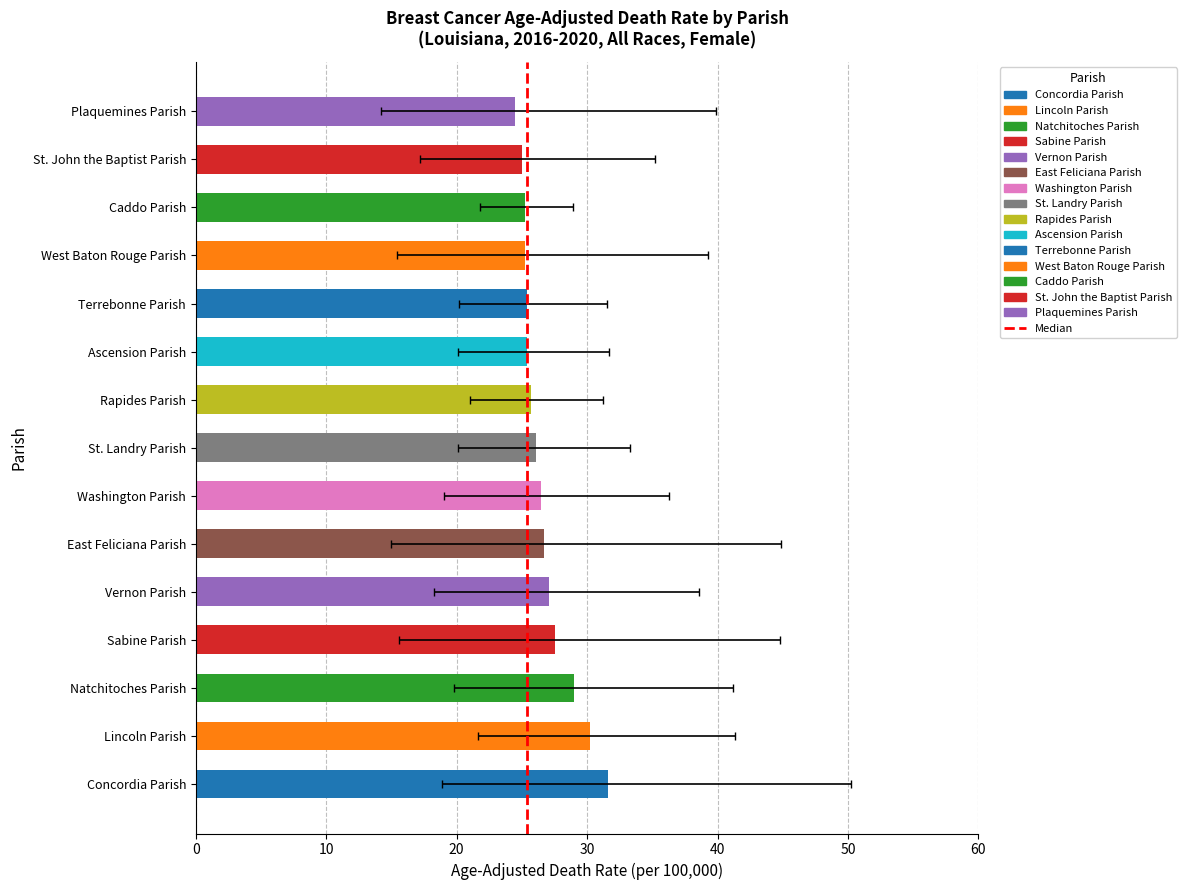

True or false: the data shows 10.3 at St. Landry Parish.

False